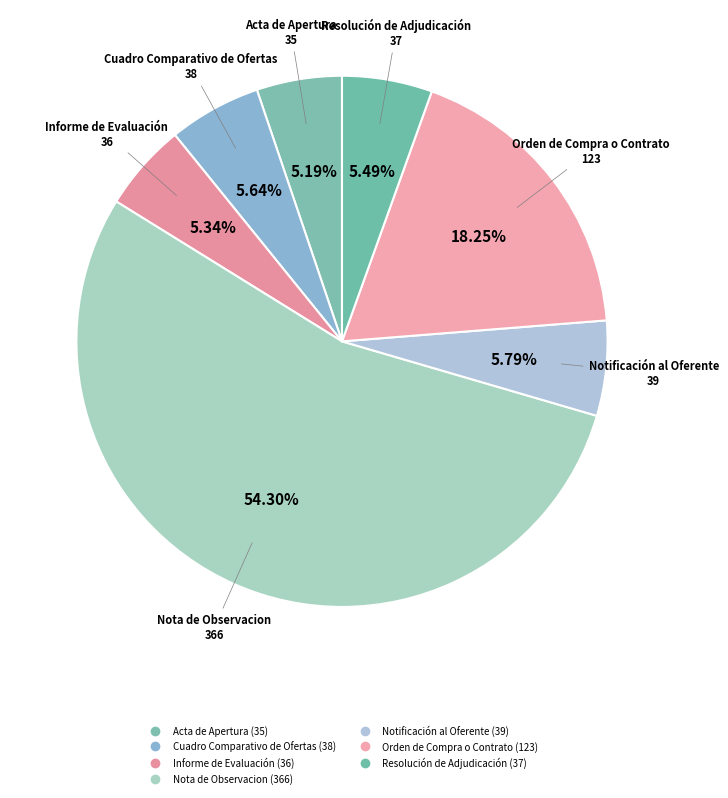

What percentage is the Nota de Observacion slice, to the nearest percent?

54%